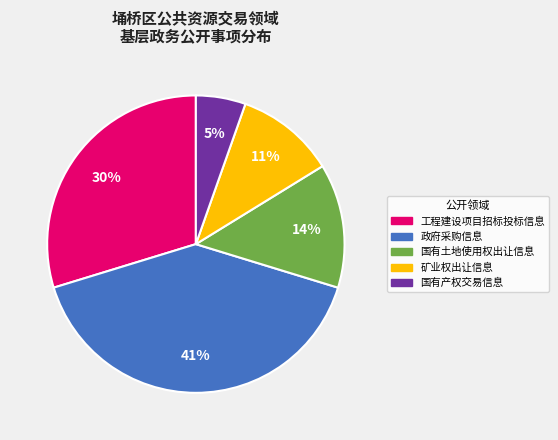

Is it true that 矿业权出让信息 is 11% of the pie?

True